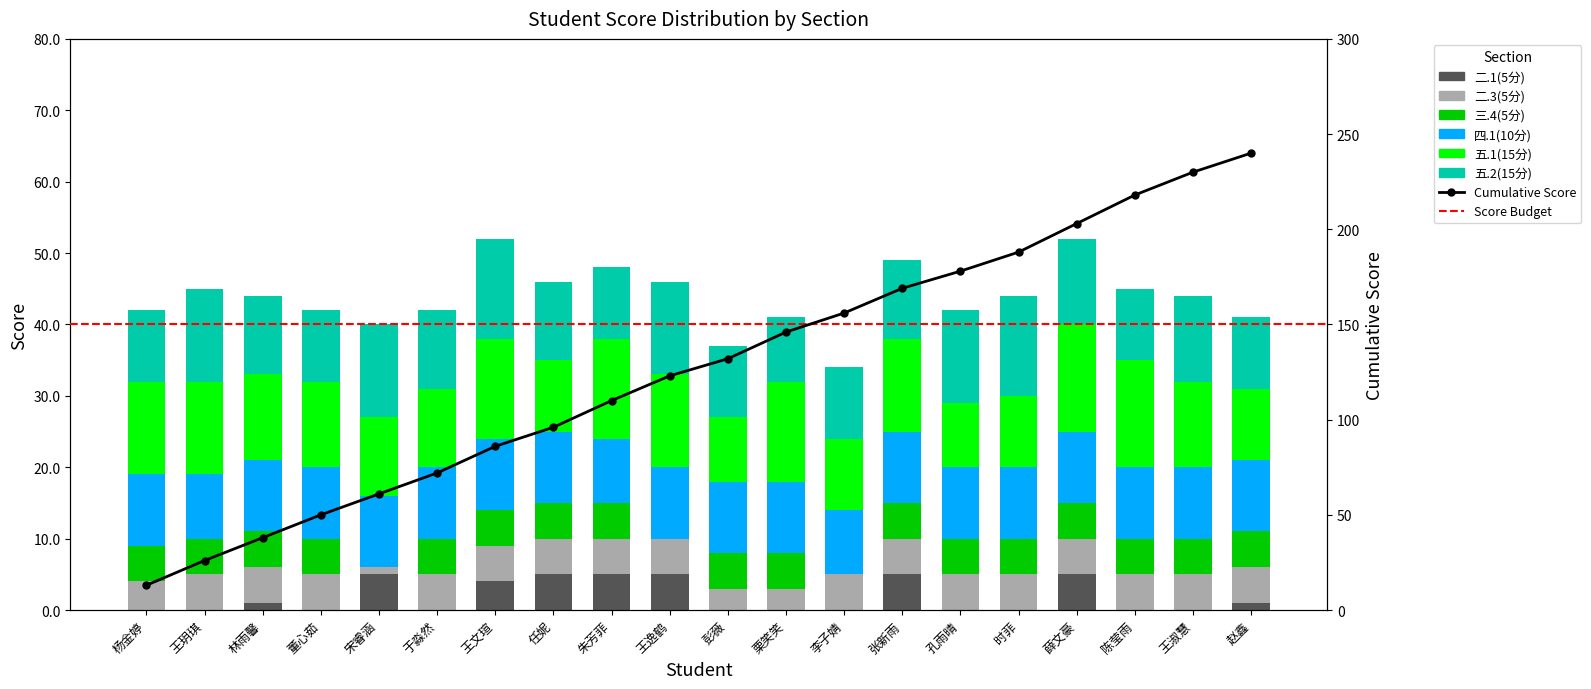

Reading left to right, transcribe all the data shown in this chart.

二.1(5分): 0	0	1	0	5	0	4	5	5	5	0	0	0	5	0	0	5	0	0	1
二.3(5分): 4	5	5	5	1	5	5	5	5	5	3	3	5	5	5	5	5	5	5	5
三.4(5分): 5	5	5	5	0	5	5	5	5	0	5	5	0	5	5	5	5	5	5	5
四.1(10分): 10	9	10	10	10	10	10	10	9	10	10	10	9	10	10	10	10	10	10	10
五.1(15分): 13	13	12	12	11	11	14	10	14	13	9	14	10	13	9	10	15	15	12	10
五.2(15分): 10	13	11	10	13	11	14	11	10	13	10	9	10	11	13	14	12	10	12	10